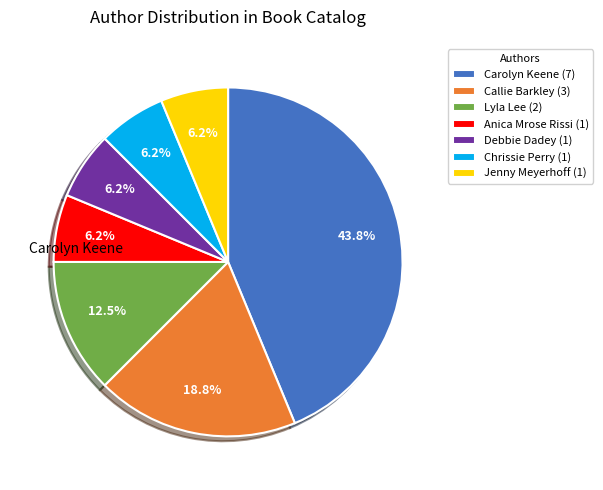

Is there a majority slice in this chart?

No